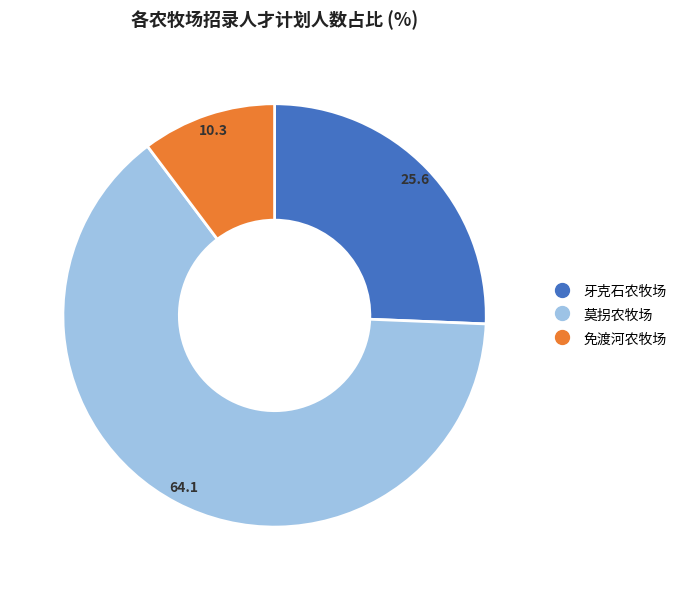

What is the smallest slice in the pie chart?

免渡河农牧场